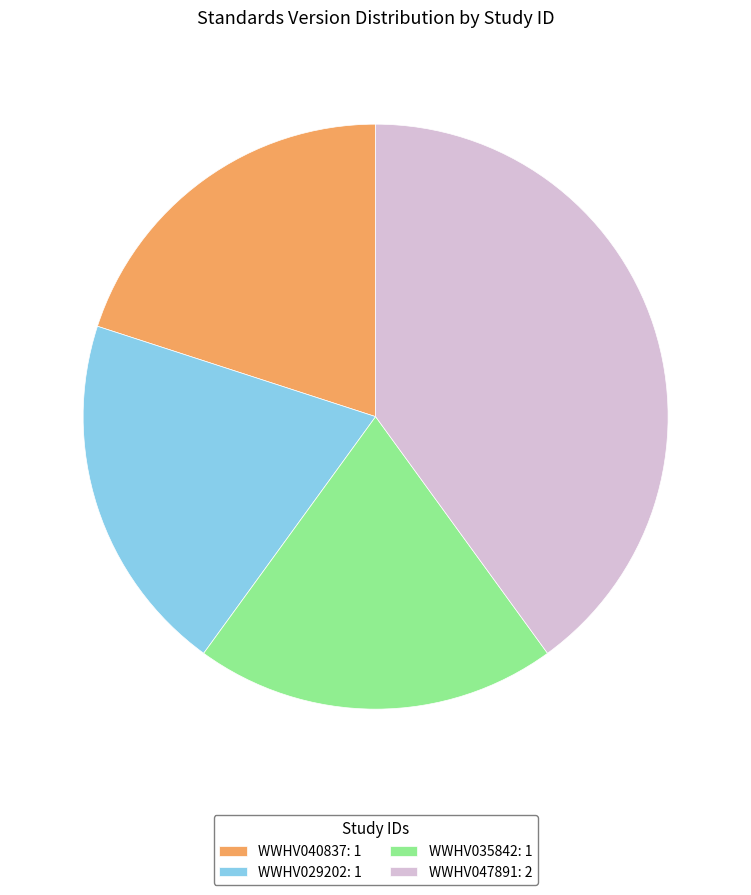

The WWHV035842: 1 slice represents 20% of the pie. True or false?

True